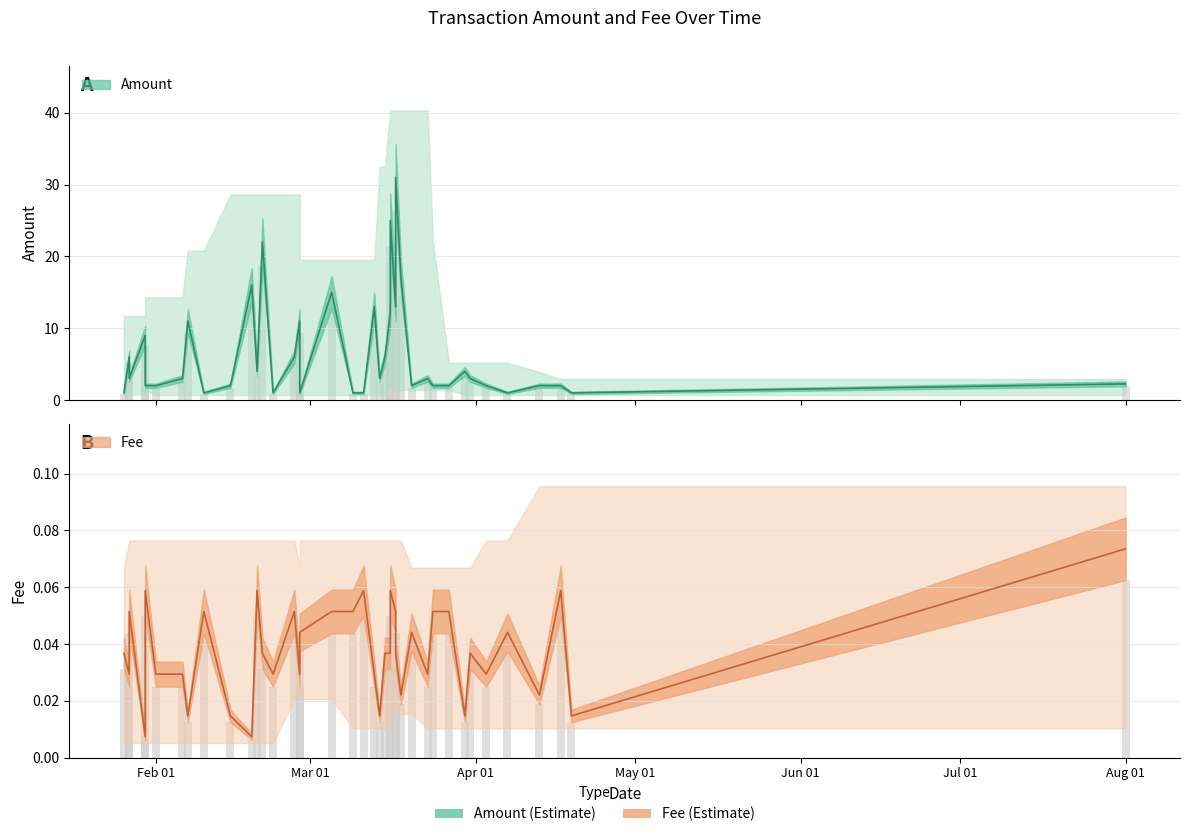

Are the bars horizontal?

No